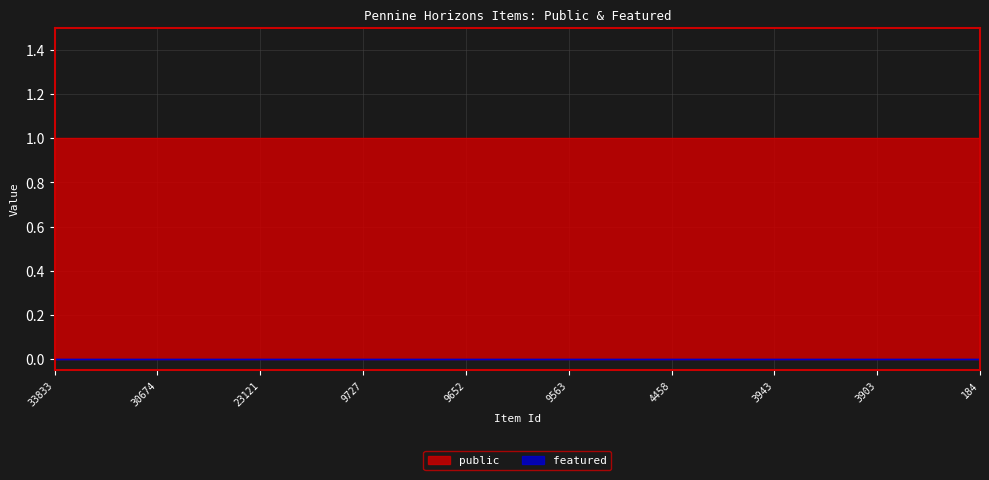

What is the spread (max minus min) of values at 9727?

1